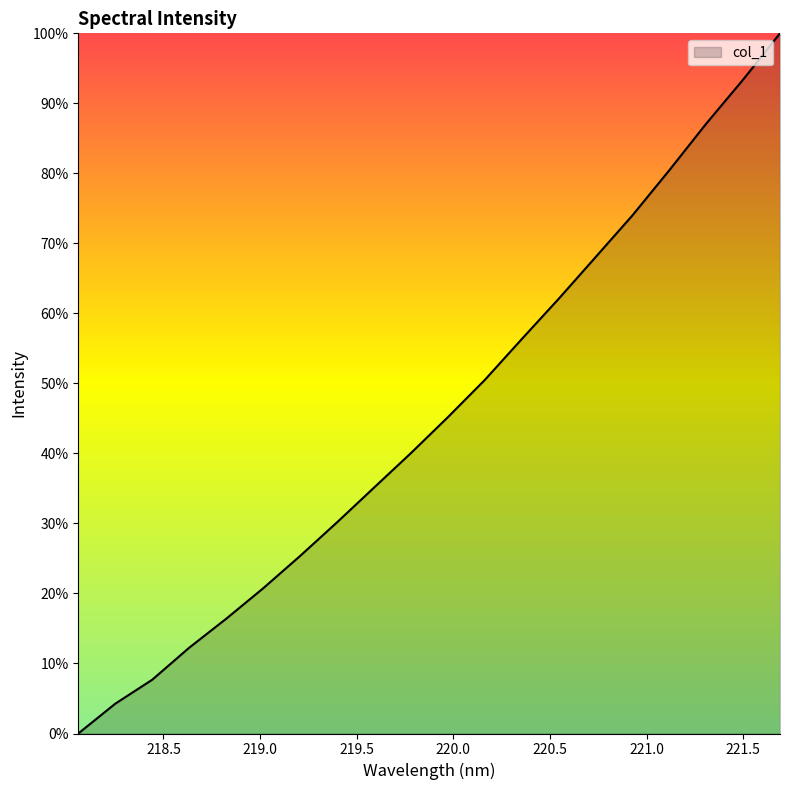

What is the sum of all values?

908.9